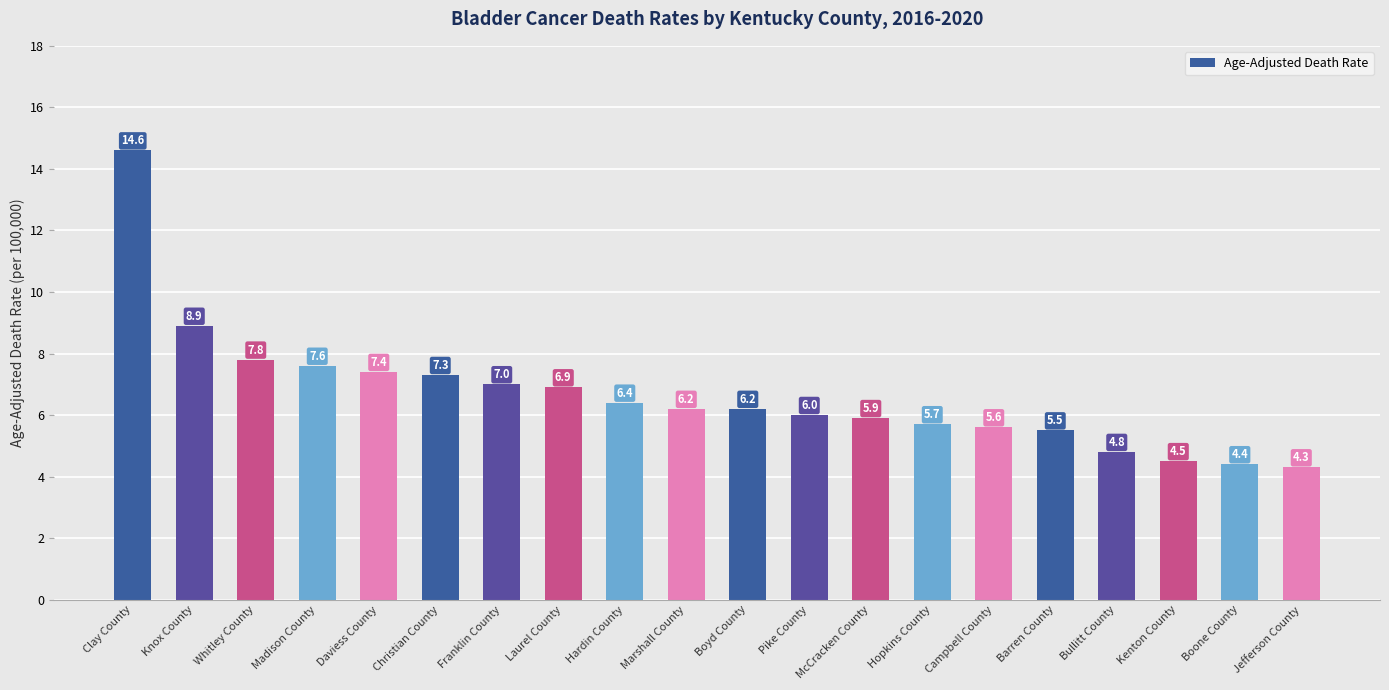

What is the value of the 2nd bar from the left?

8.9